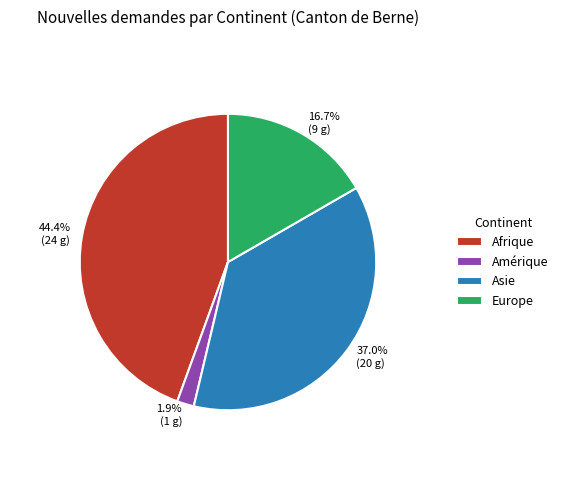

What is the total percentage of 44.4% (24 g) and 16.7% (9 g)?

61.1%